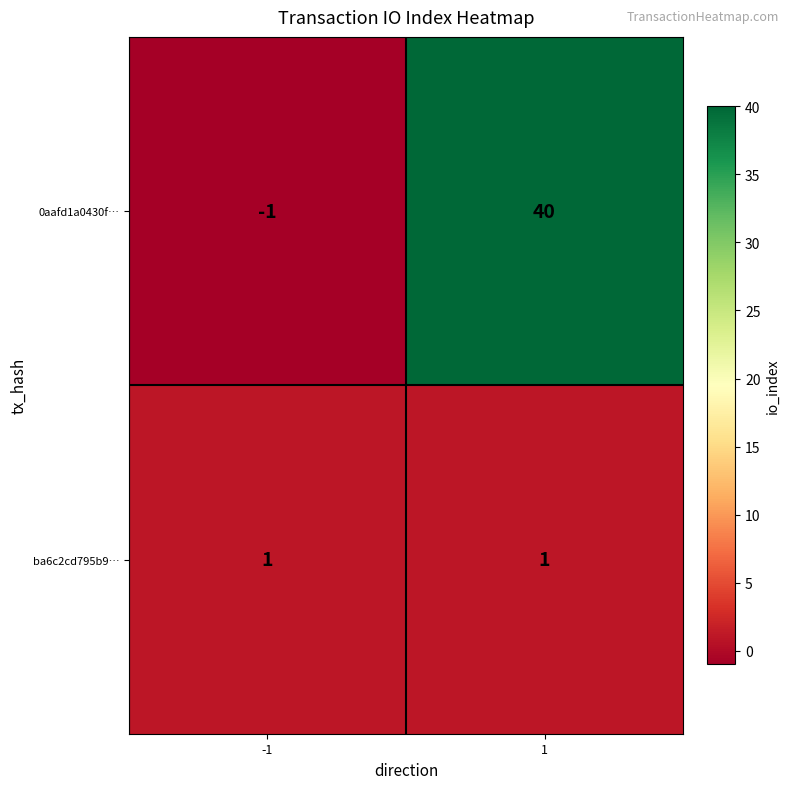

Is the value of ba6c2cd795b9… at -1 greater than the value of 0aafd1a0430f… at -1?

Yes